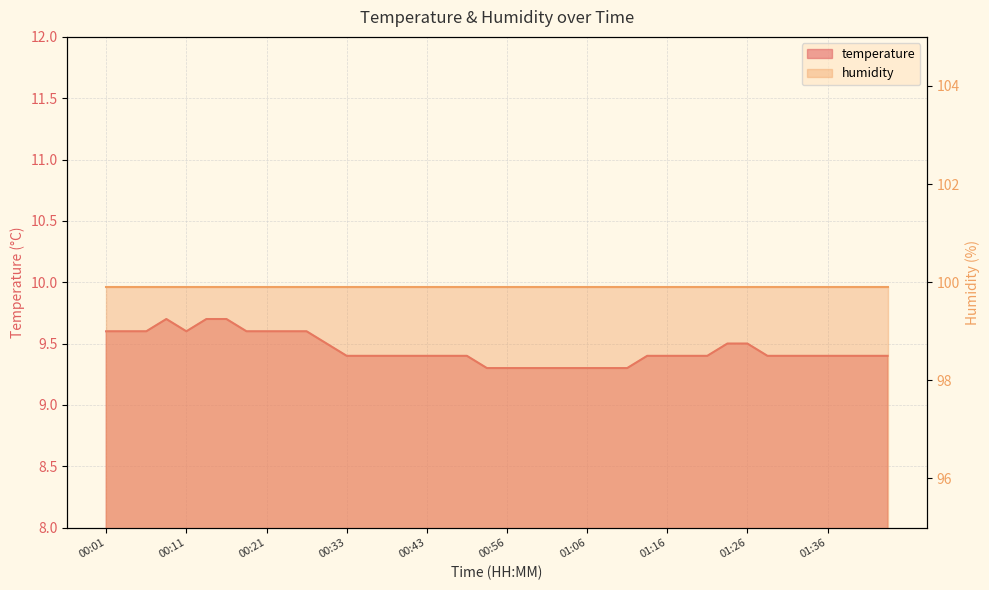

Where is the first local minimum?

00:11